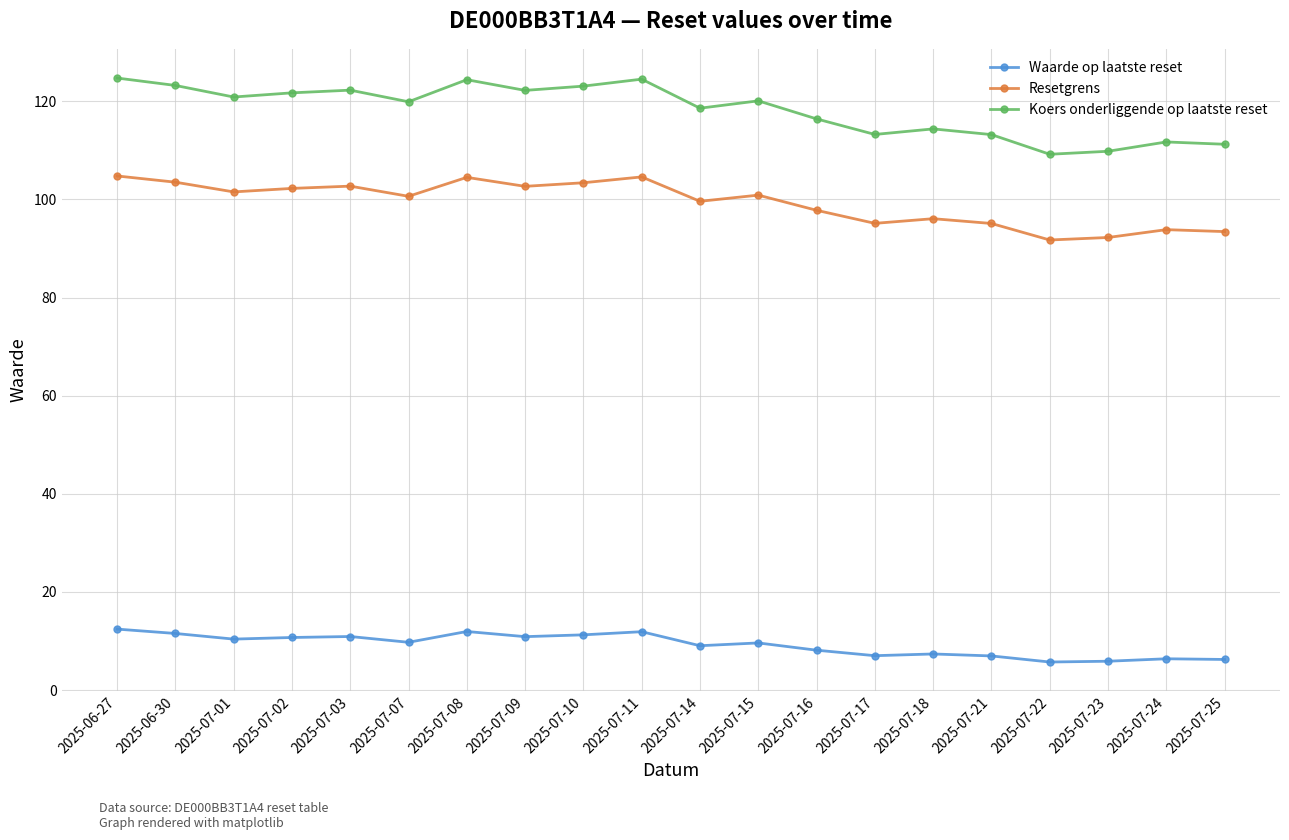

What is the label of the 15th point from the left?

2025-07-18